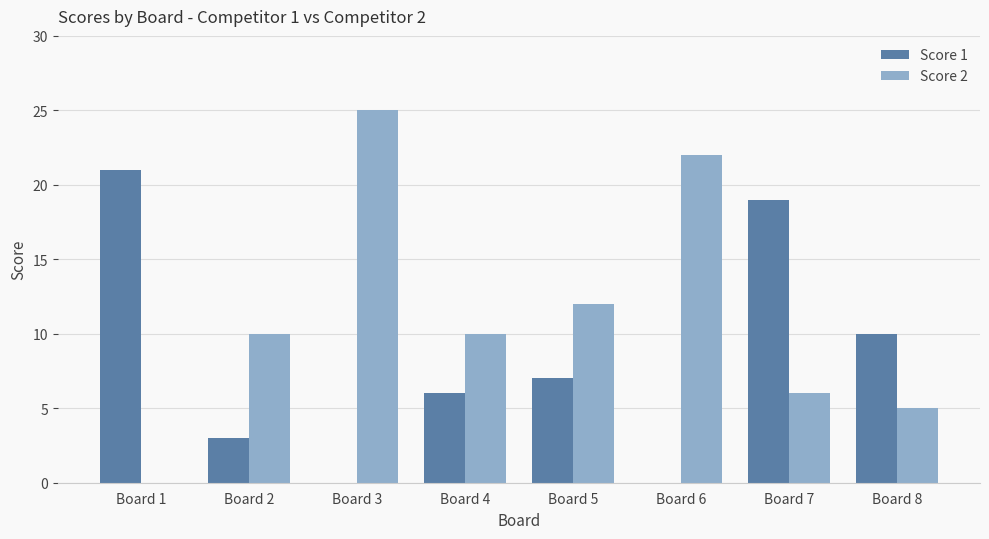

How many values in Score 2 are above zero?

7